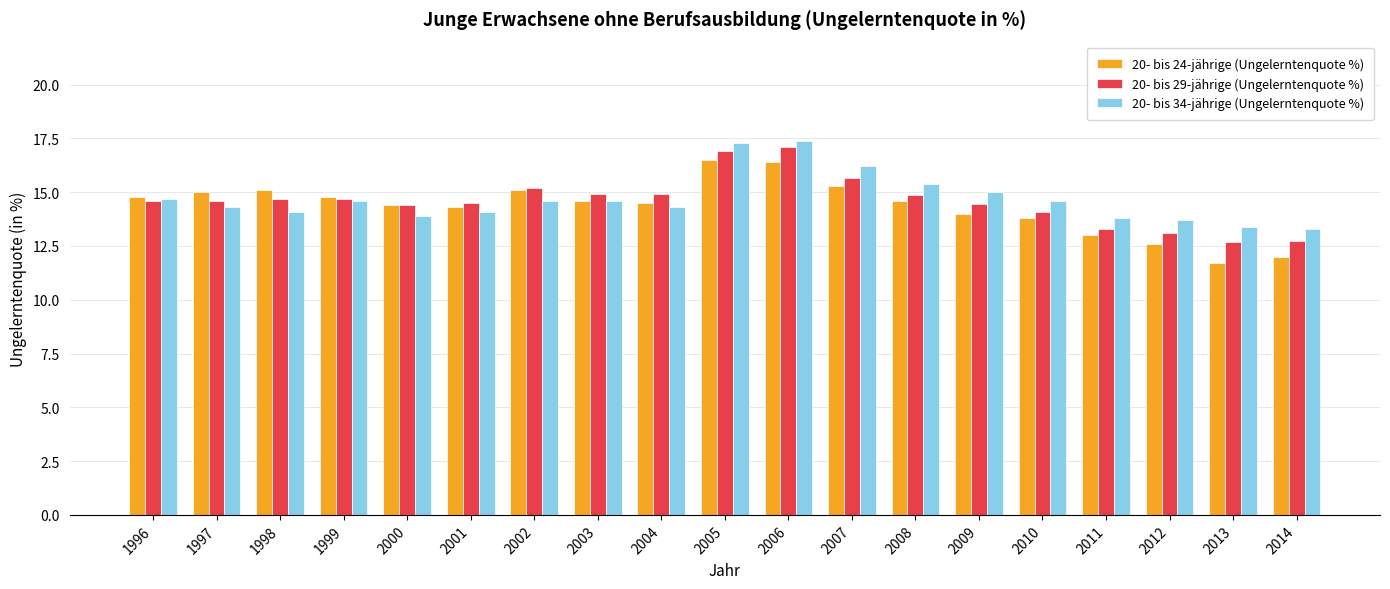

The value of 20- bis 29-jährige (Ungelerntenquote %) at 2012 is 6.2. True or false?

False